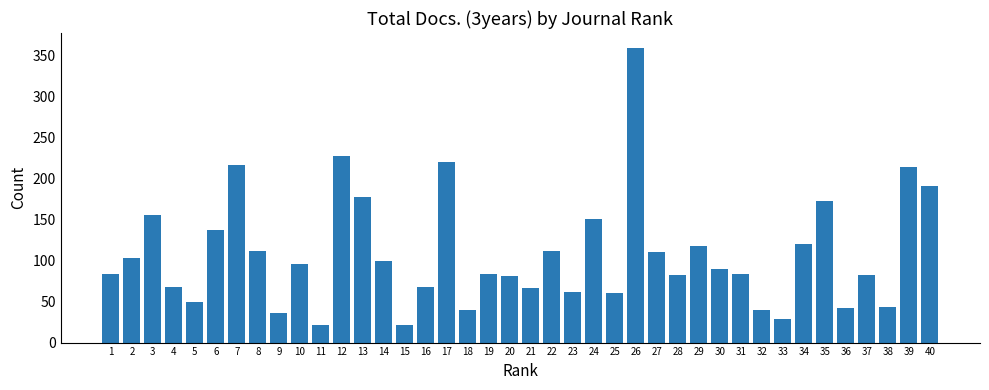

What is the difference between the maximum and minimum values?

339